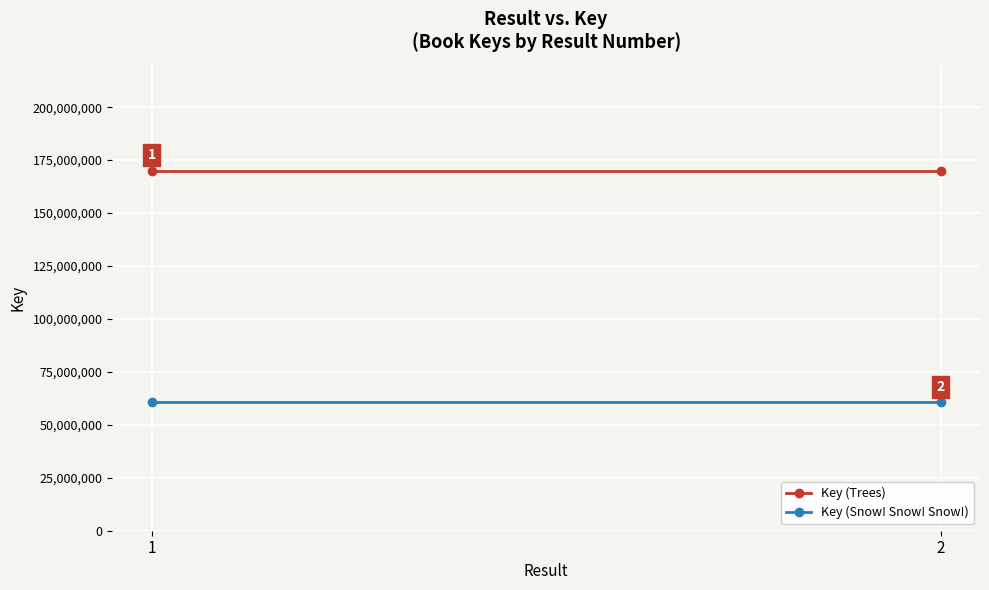

At 2, list the series in order from largest to smallest.

Key (Trees), Key (Snow! Snow! Snow!)